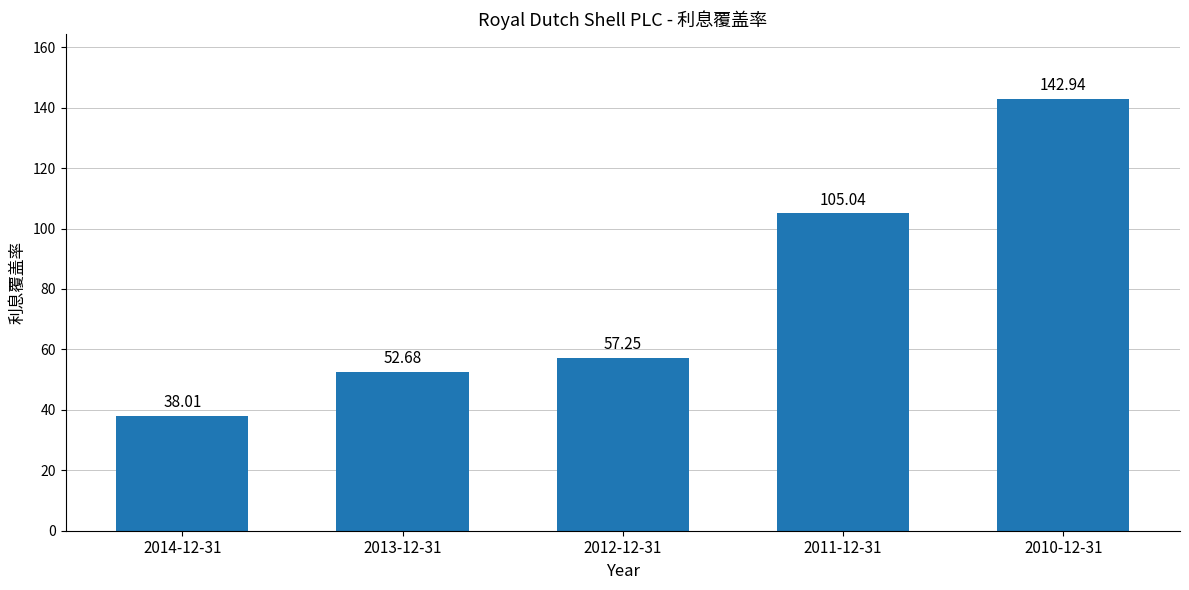

Which has a higher value, 2011-12-31 or 2010-12-31?

2010-12-31